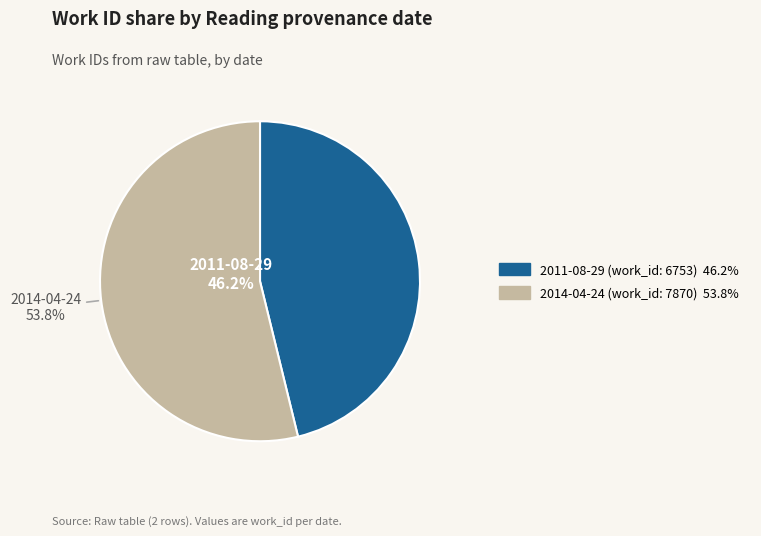

Count the number of slices in the pie.

2